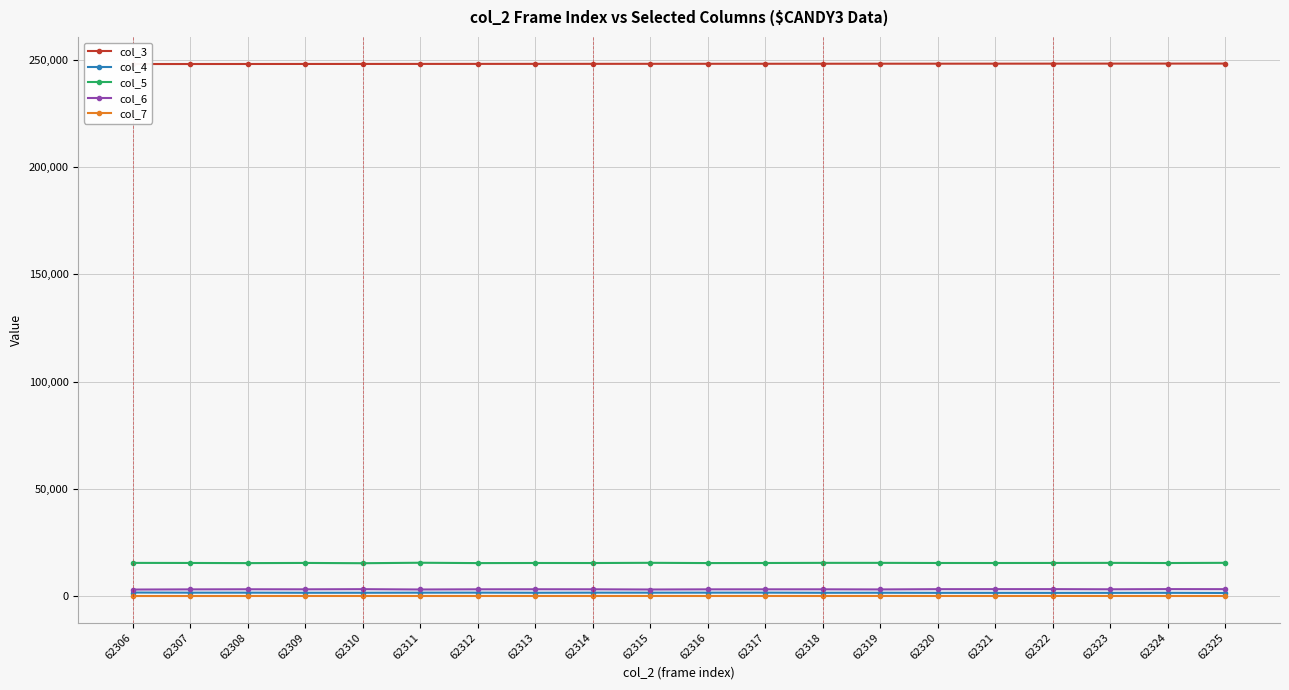

Where does the col_3 series first go above 248111?

62317